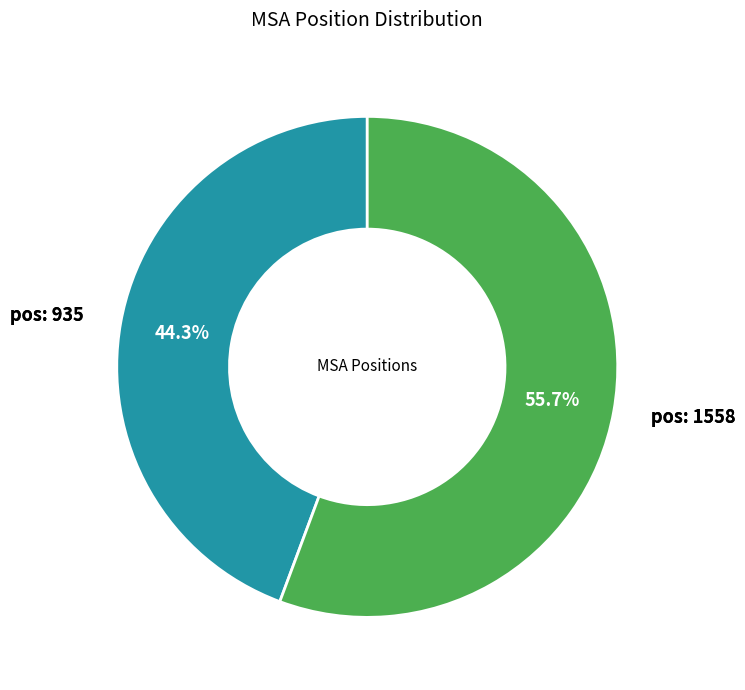

Does any single category account for the majority?

Yes